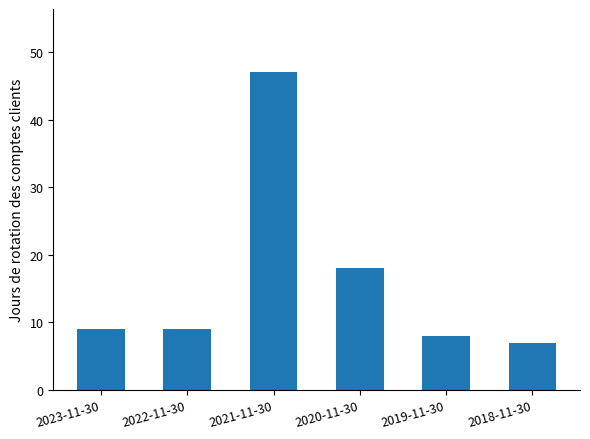

Reading left to right, transcribe all the data shown in this chart.

9	9	47	18	8	7